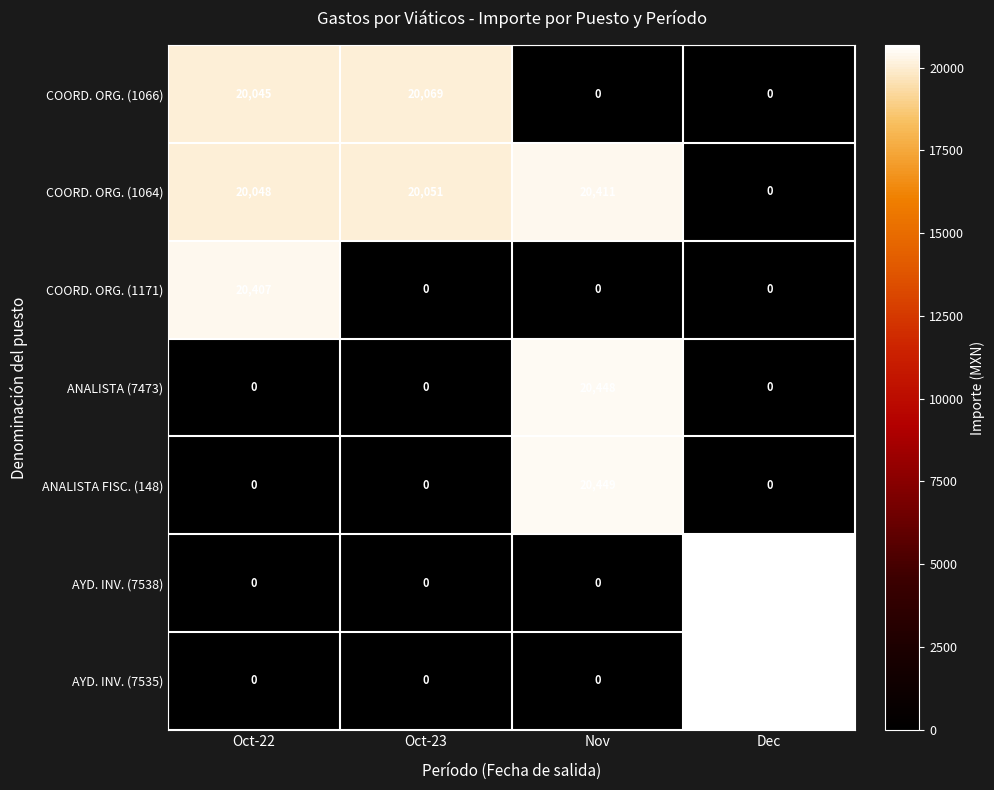

Rank the series by their maximum value, from lowest to highest.

COORD. ORG. (1066), COORD. ORG. (1171), COORD. ORG. (1064), ANALISTA (7473), ANALISTA FISC. (148), AYD. INV. (7538), AYD. INV. (7535)